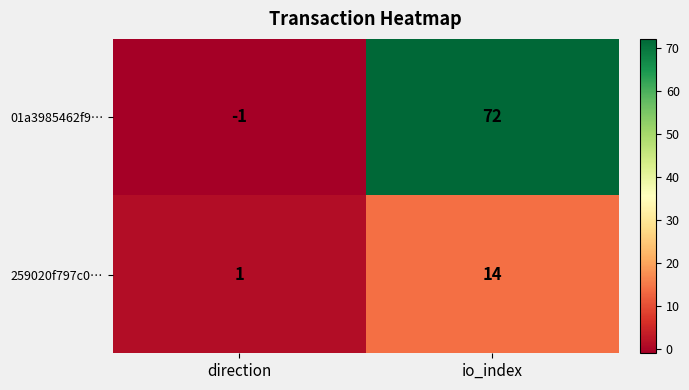

Is the value of 259020f797c0… at io_index greater than the value of 01a3985462f9… at io_index?

No